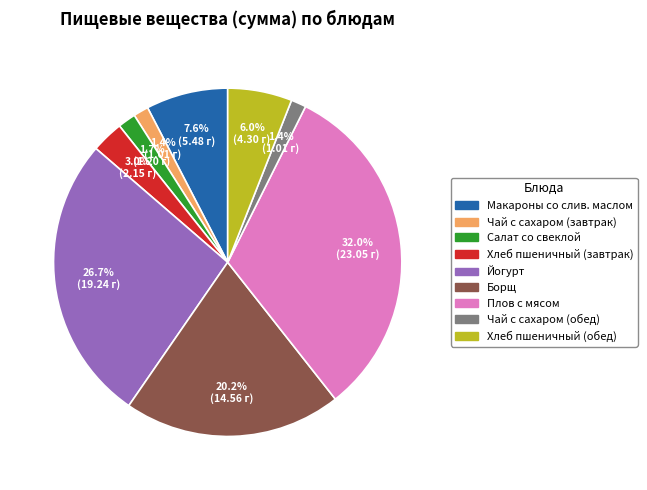

How many slices are in this pie chart?

9